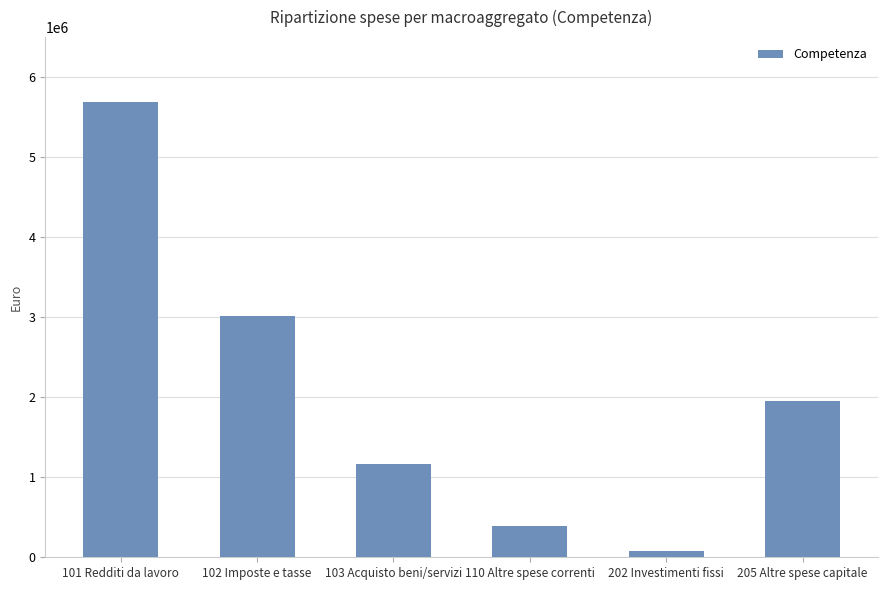

True or false: the data shows 1525418.8 at 103 Acquisto beni/servizi.

False